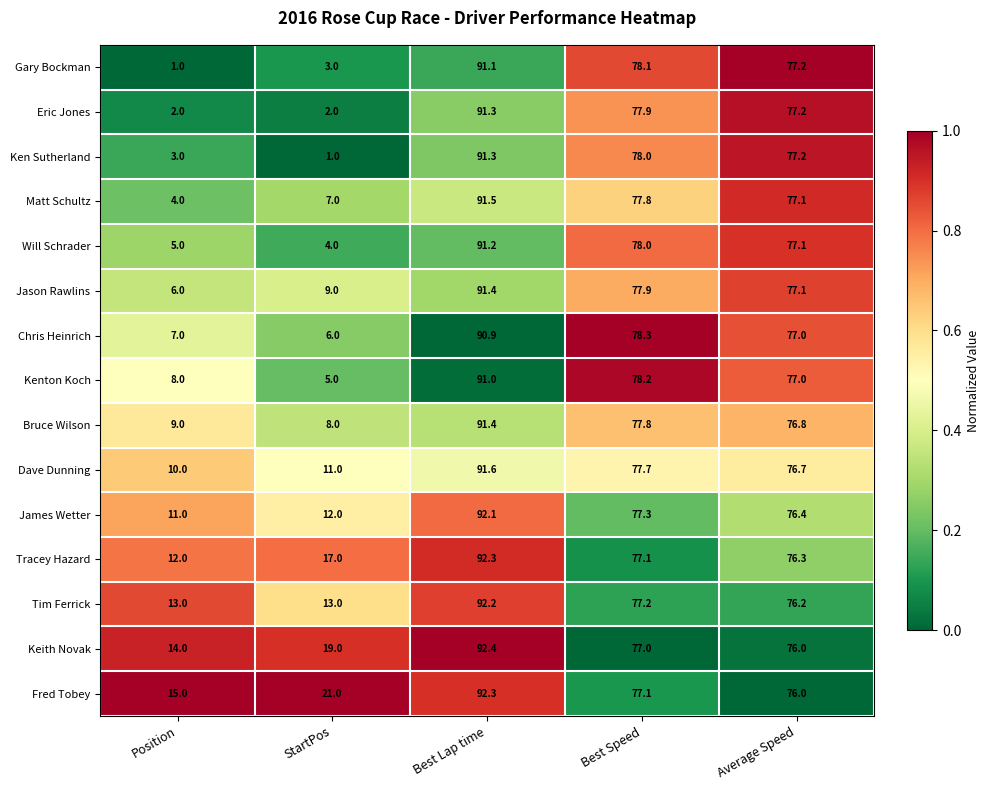

Rank the series at Position from lowest to highest value.

Gary Bockman, Eric Jones, Ken Sutherland, Matt Schultz, Will Schrader, Jason Rawlins, Chris Heinrich, Kenton Koch, Bruce Wilson, Dave Dunning, James Wetter, Tracey Hazard, Tim Ferrick, Keith Novak, Fred Tobey